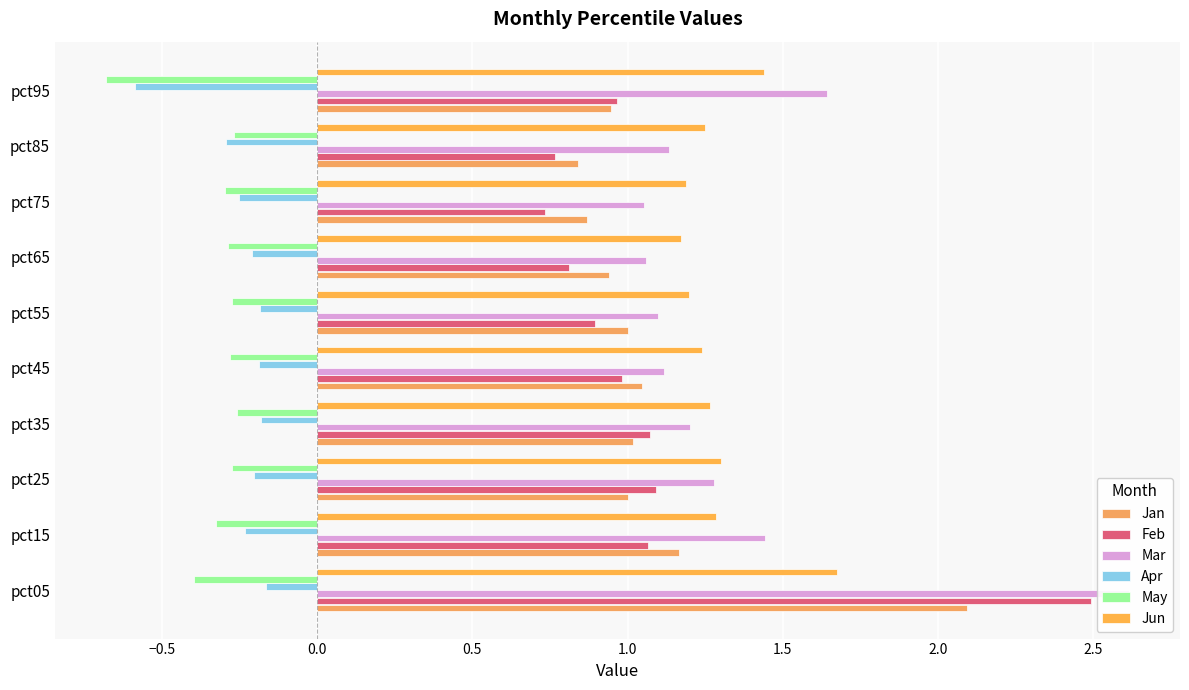

What is the maximum value shown in the chart?

2.6